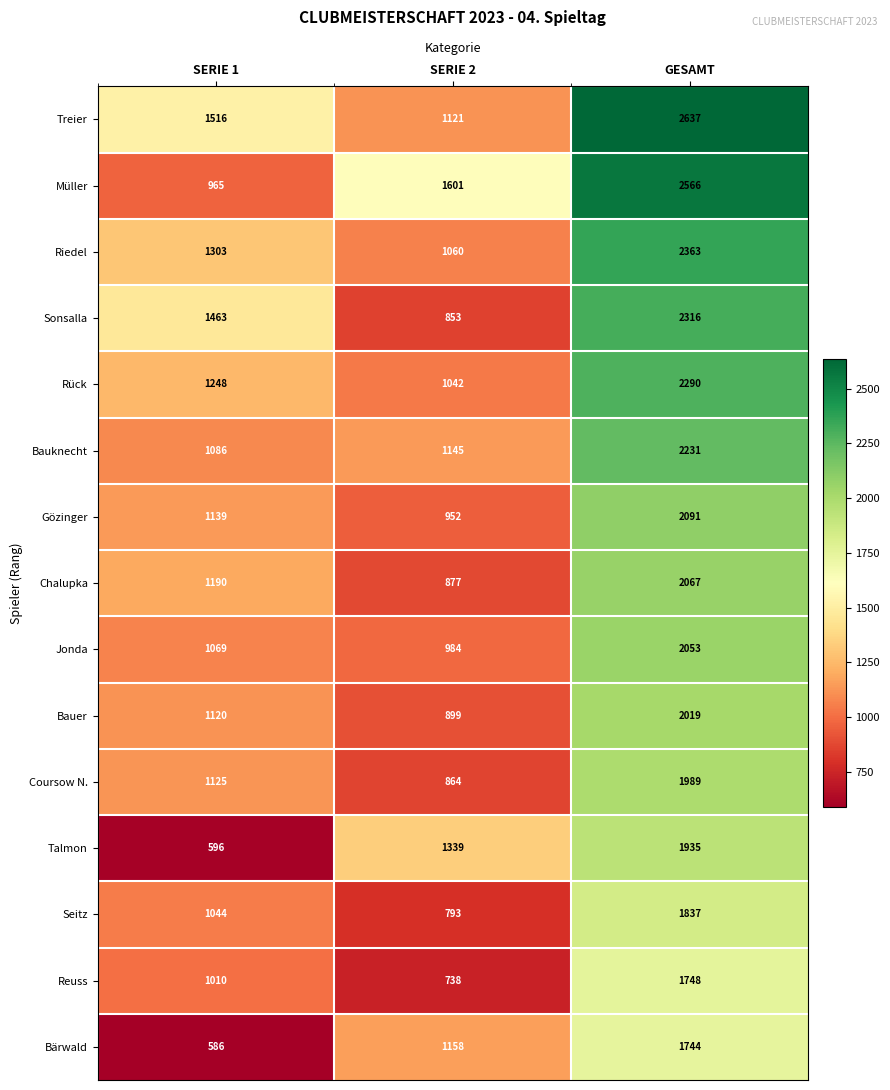

How many Coursow N. values are between 864 and 1989?

3